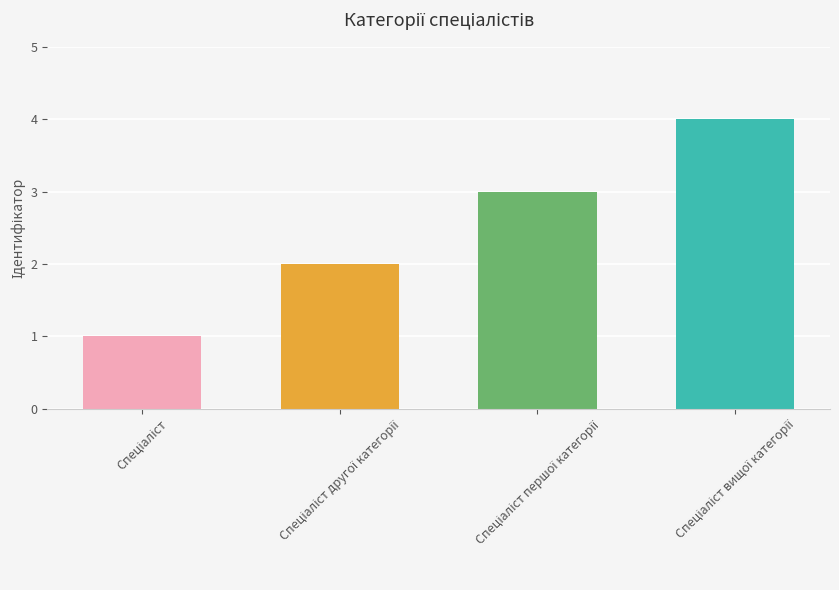

What is the greatest value displayed?

4